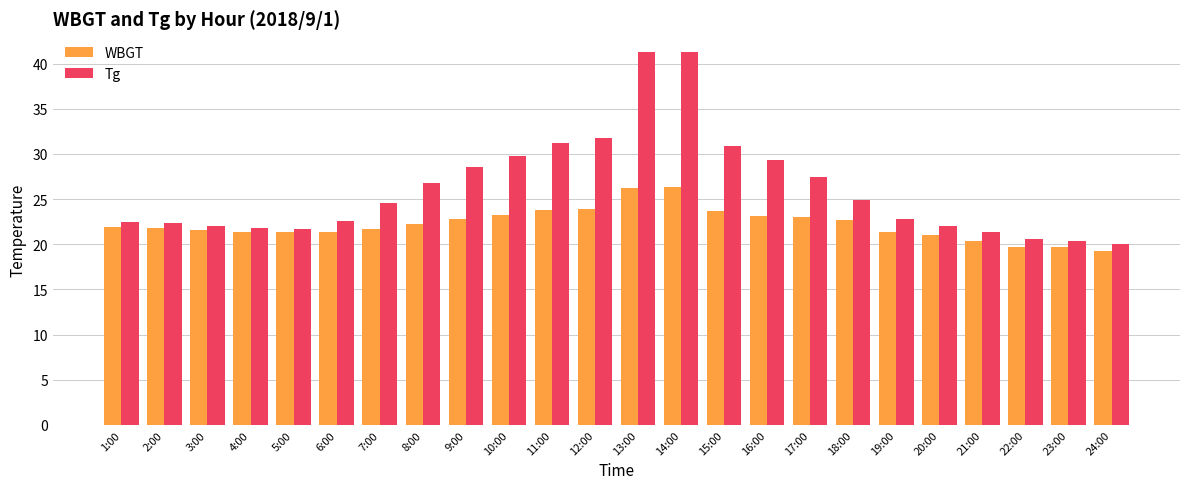

Which series has the largest range (max minus min)?

Tg